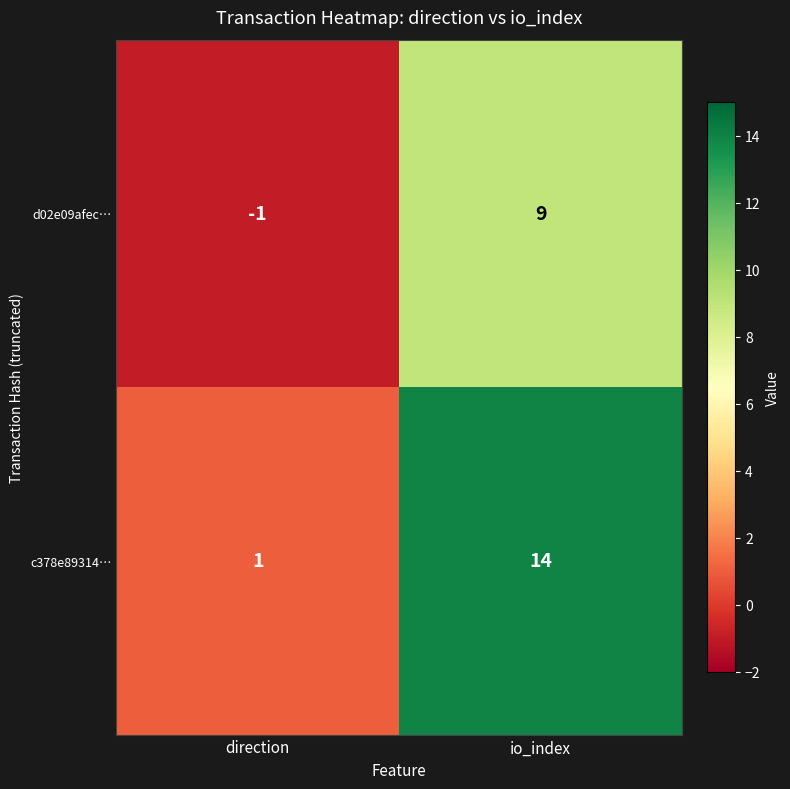

List the series in order of their peak value, lowest first.

d02e09afec…, c378e89314…